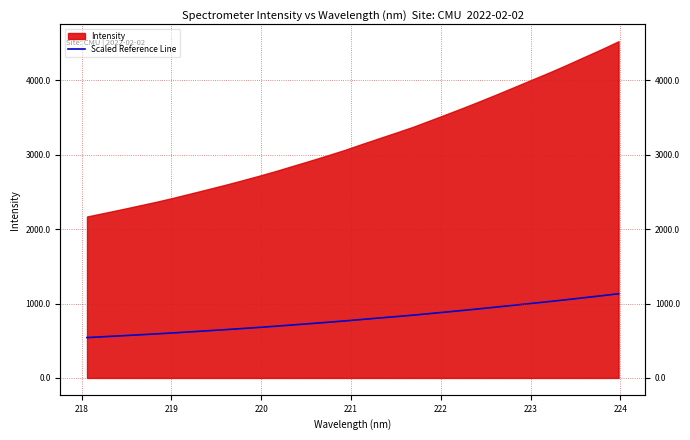

What is the minimum value shown in the chart?

542.6